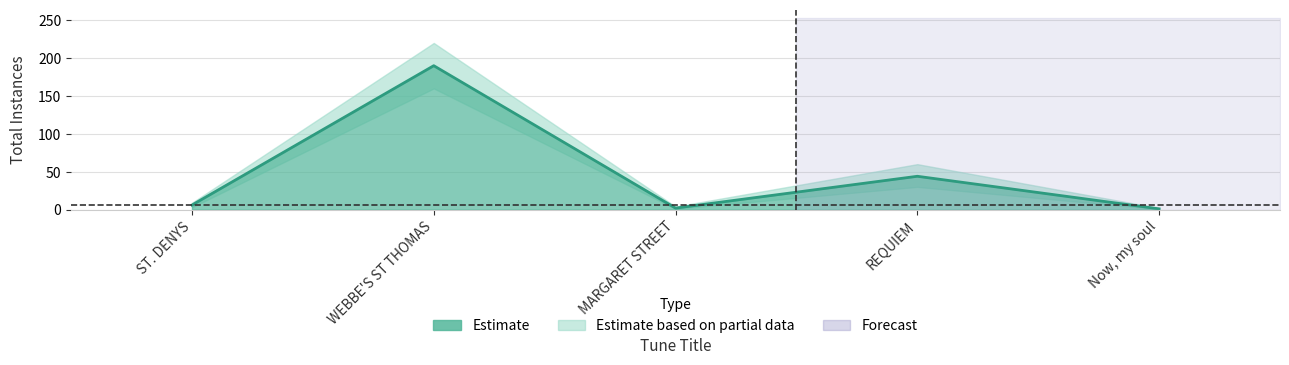

List the labels in order of value, largest first.

WEBBE'S ST THOMAS, REQUIEM, ST. DENYS, MARGARET STREET, Now, my soul